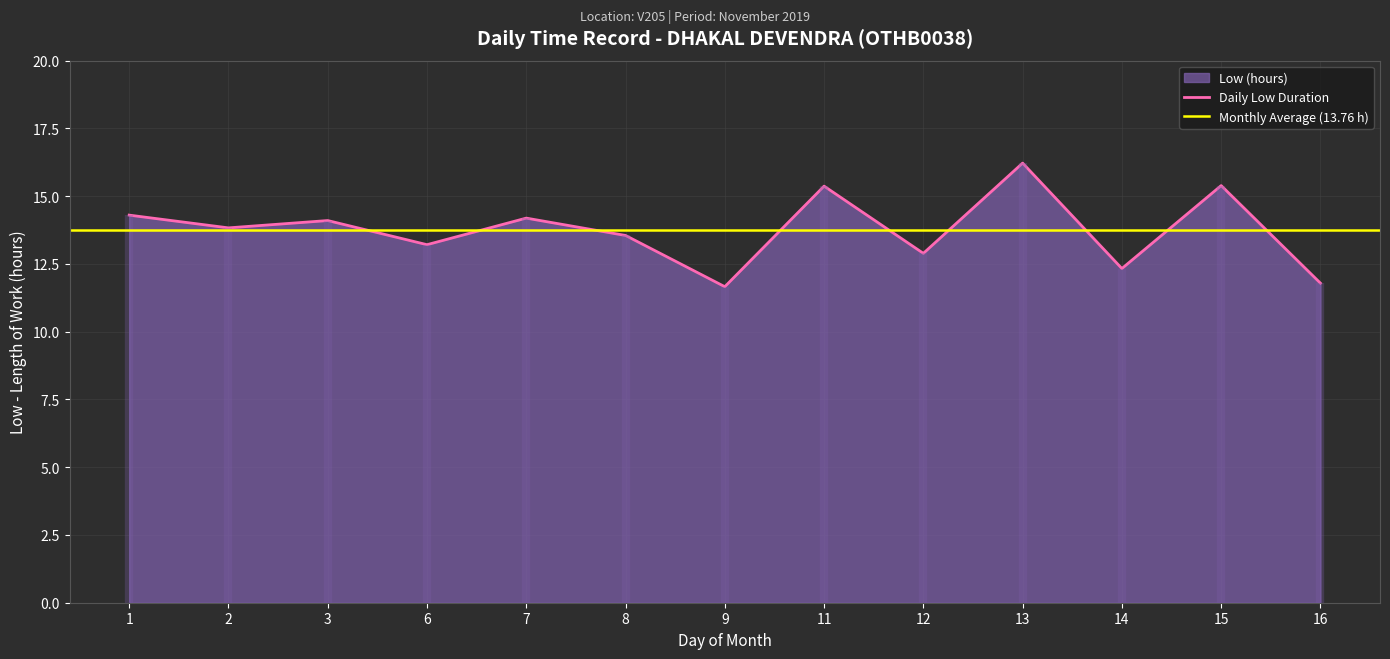

The value of Daily Low Duration at 9 is 3.7. True or false?

False